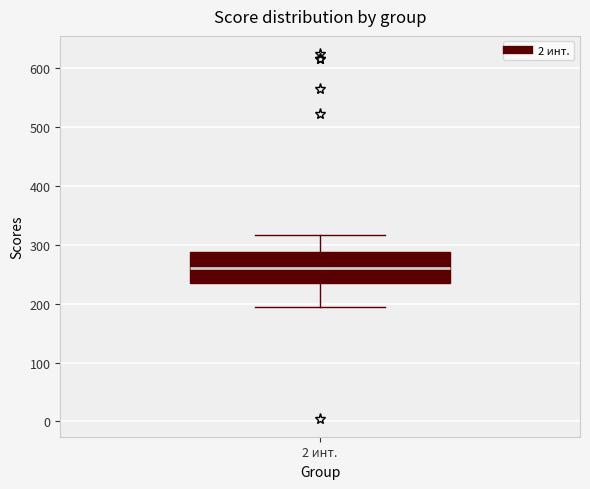

Transcribe this box plot: give where the median line is, the range the box spans, and where the two whiskers end, as read against the y-axis. The values are not printed on the chart, so give them approximately, as read against the axis.

median 260, box 240 to 290, whiskers 200 to 320